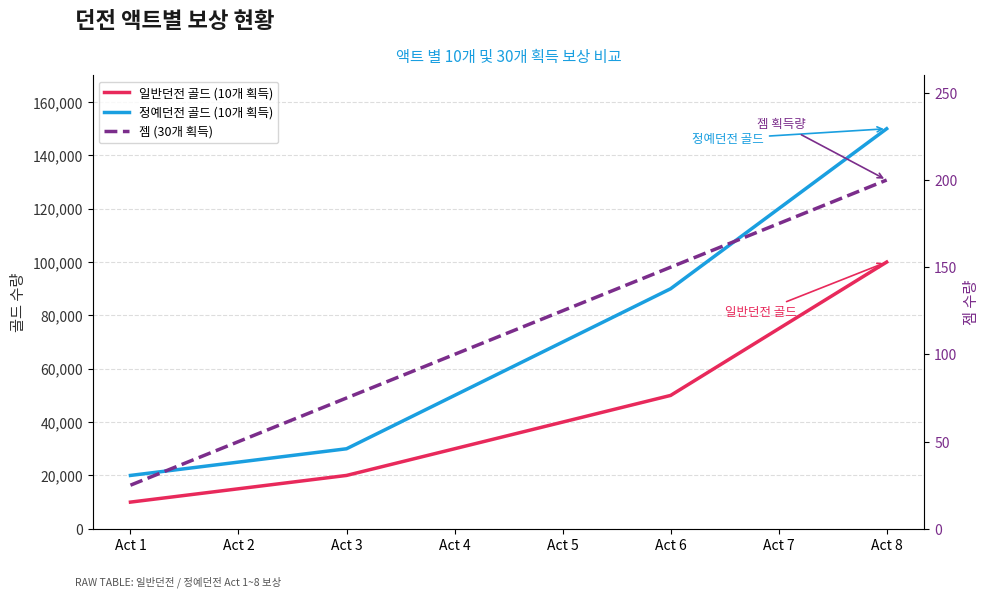

What is the total value across all series at Act 1?

30025